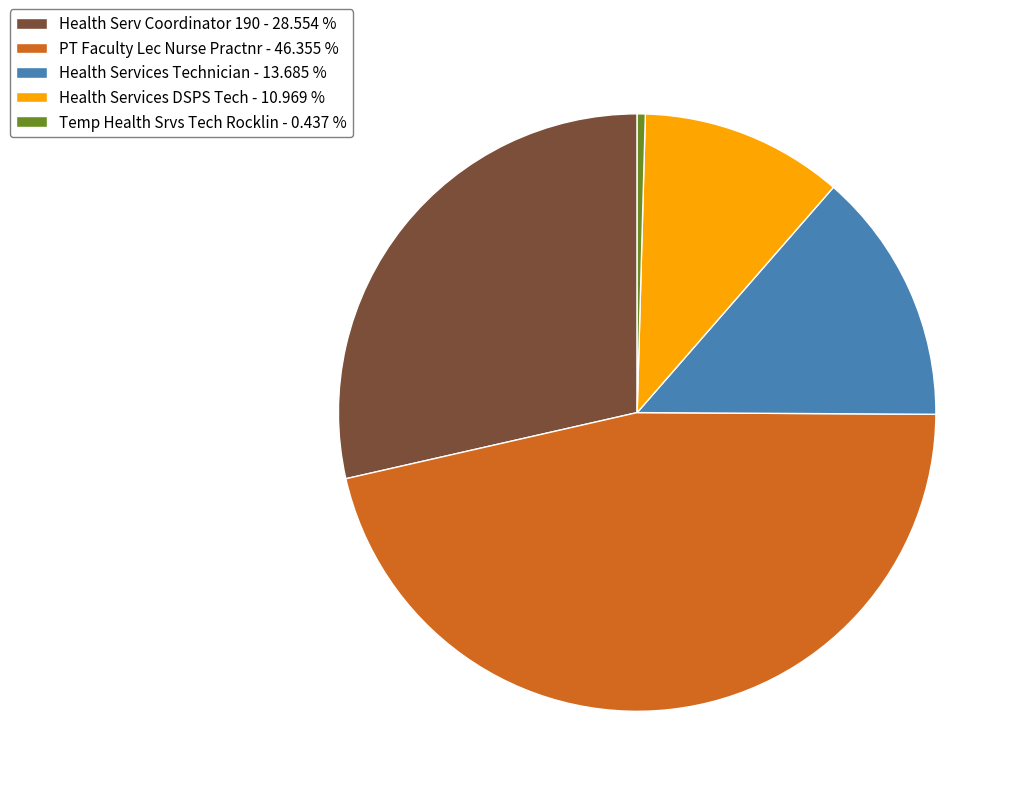

Which slice is the largest?

PT Faculty Lec Nurse Practnr